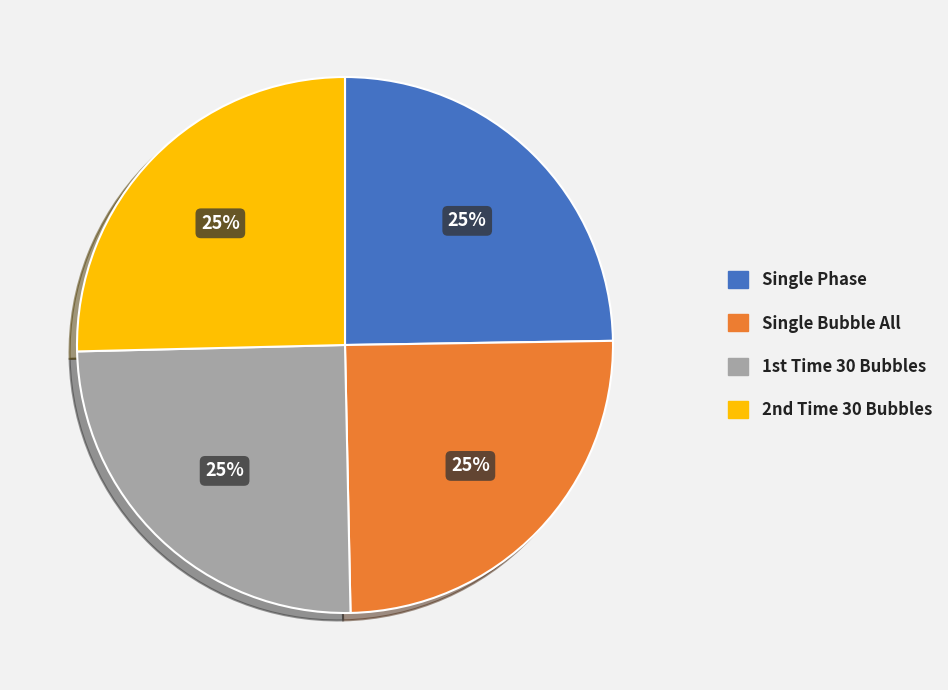

Is it true that Single Phase is 25% of the pie?

True